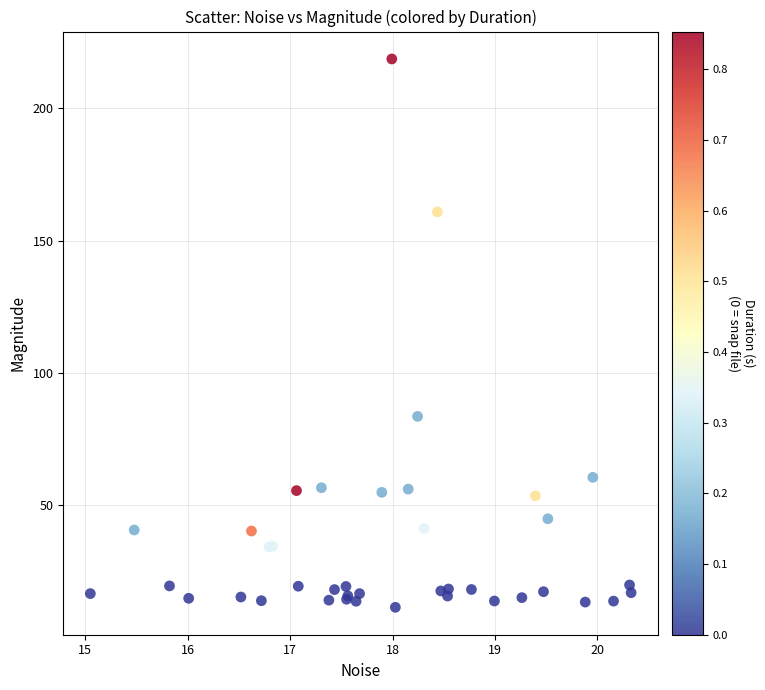

What Y value in the scatter plot is closest to 115?

83.6